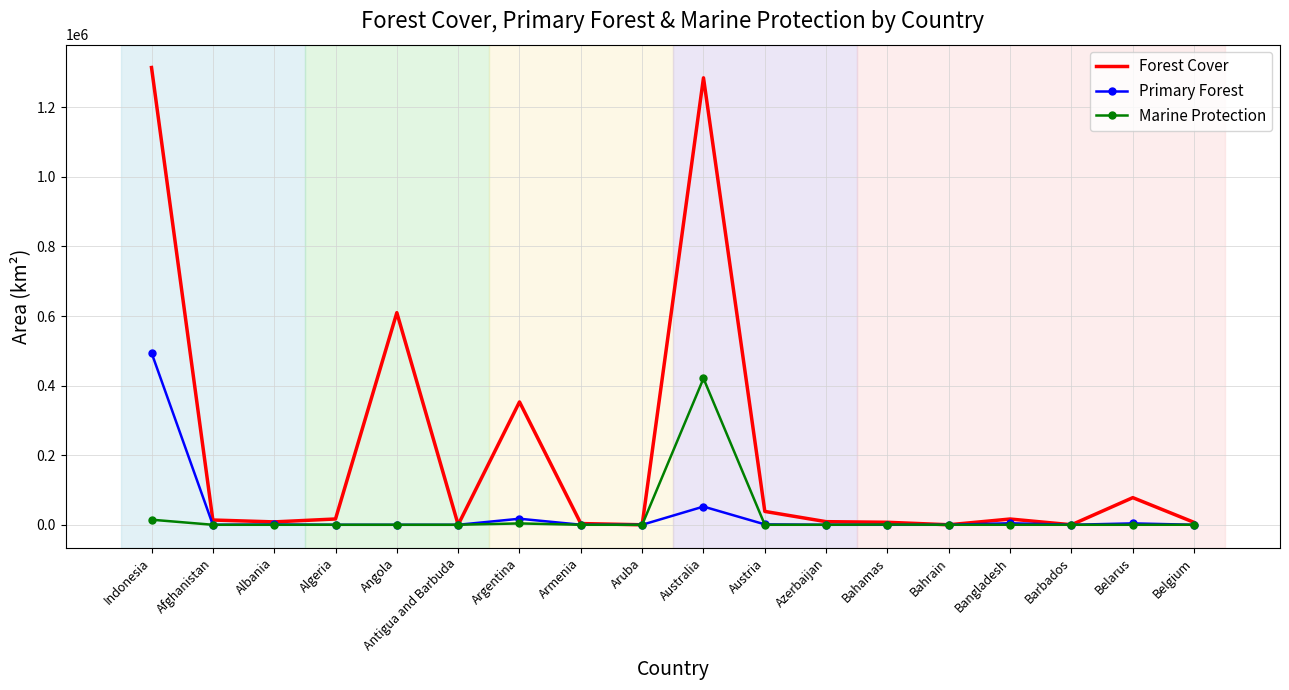

What is the maximum value for Marine Protection?

420568.0